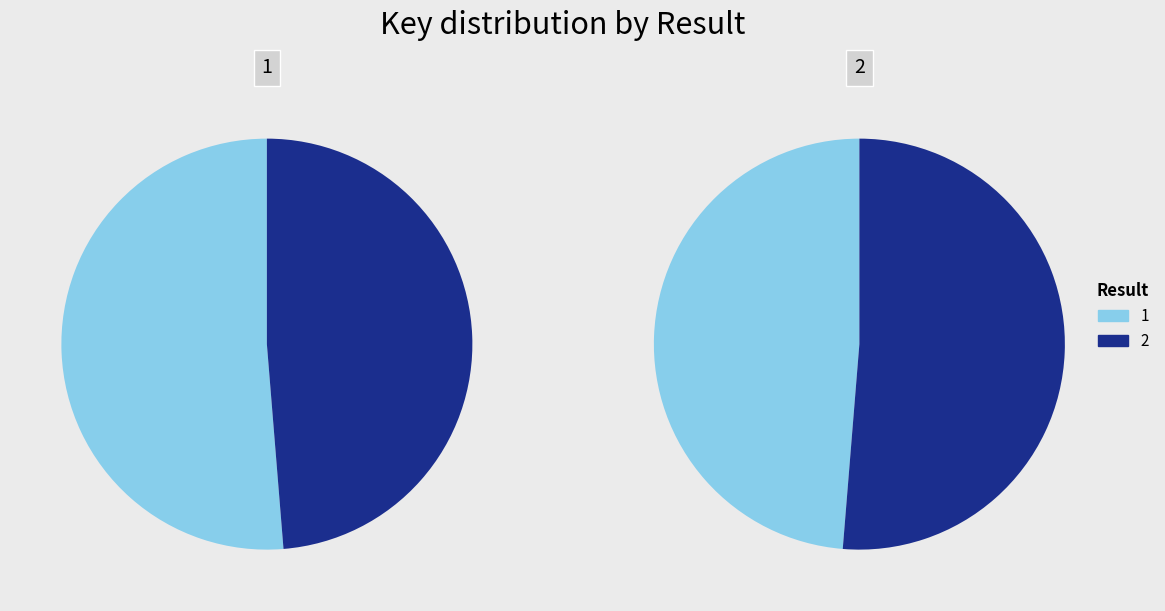

To the nearest percent, what portion does 2 represent?

49%